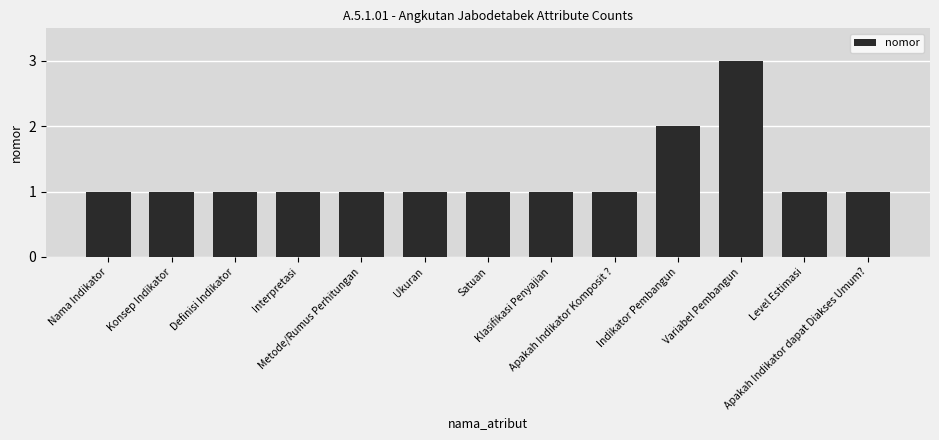

What is the maximum value shown in the chart?

3